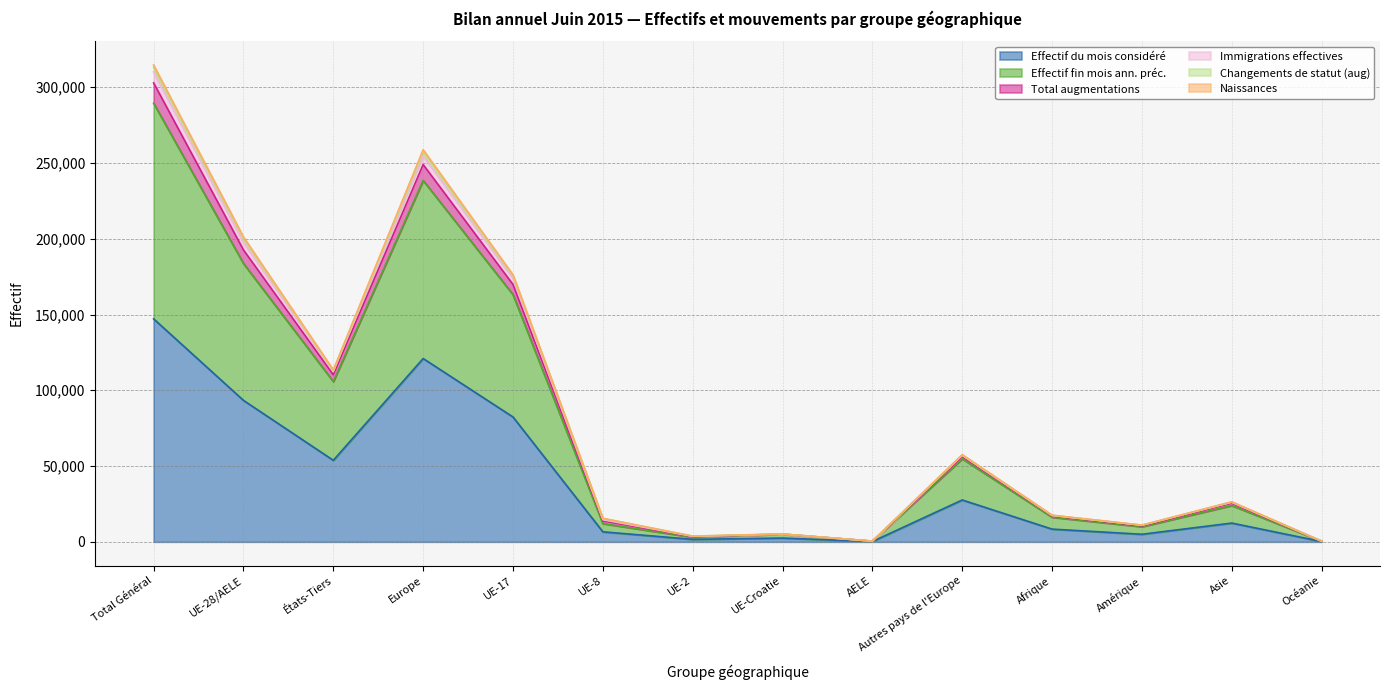

Count the number of categories in the chart.

14